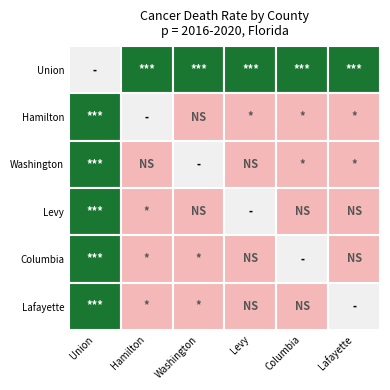

What is the average value of the Union County series?

188.8